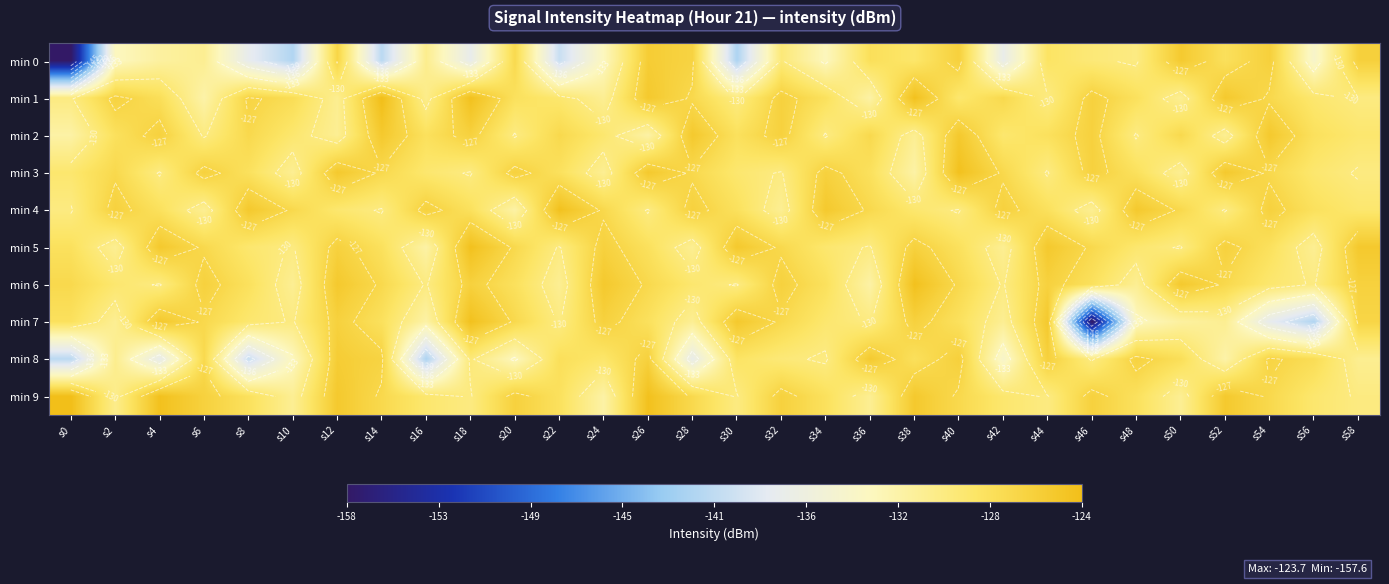

Which category has the lowest value in the min 1 series?

s6